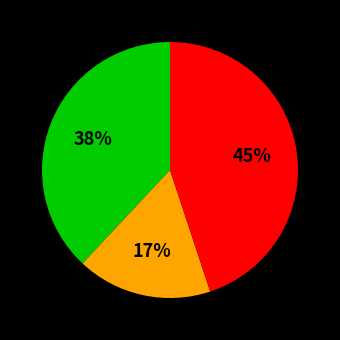

Does any single category account for the majority?

No